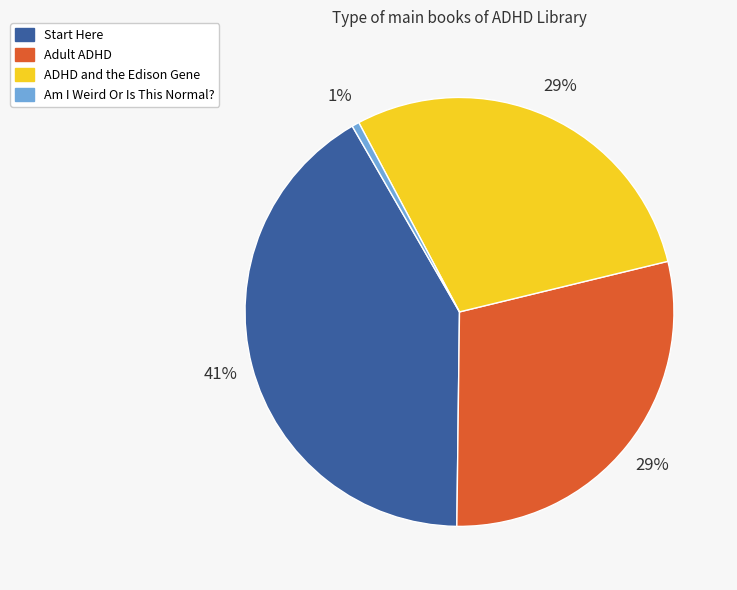

To the nearest percent, what is the average slice percentage?

25%